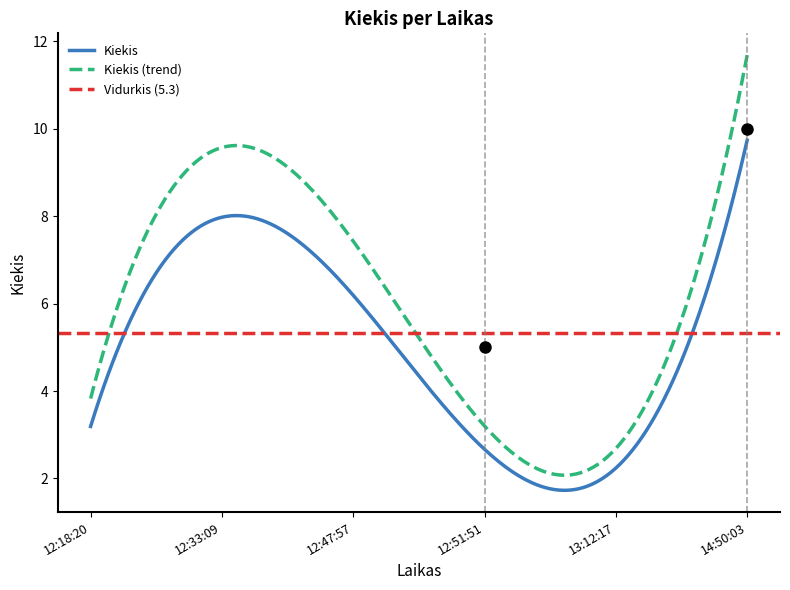

True or false: Kiekis (trend) and Kiekis cross at least once.

False